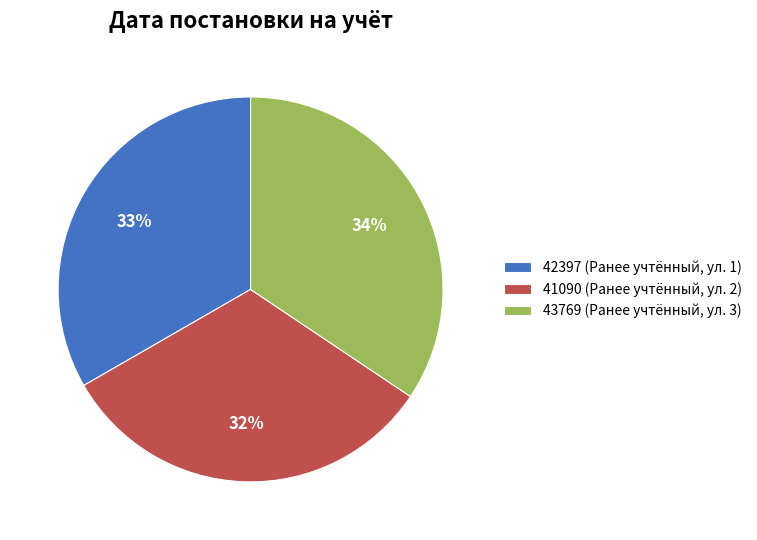

True or false: 43769 accounts for 34% of the total.

True